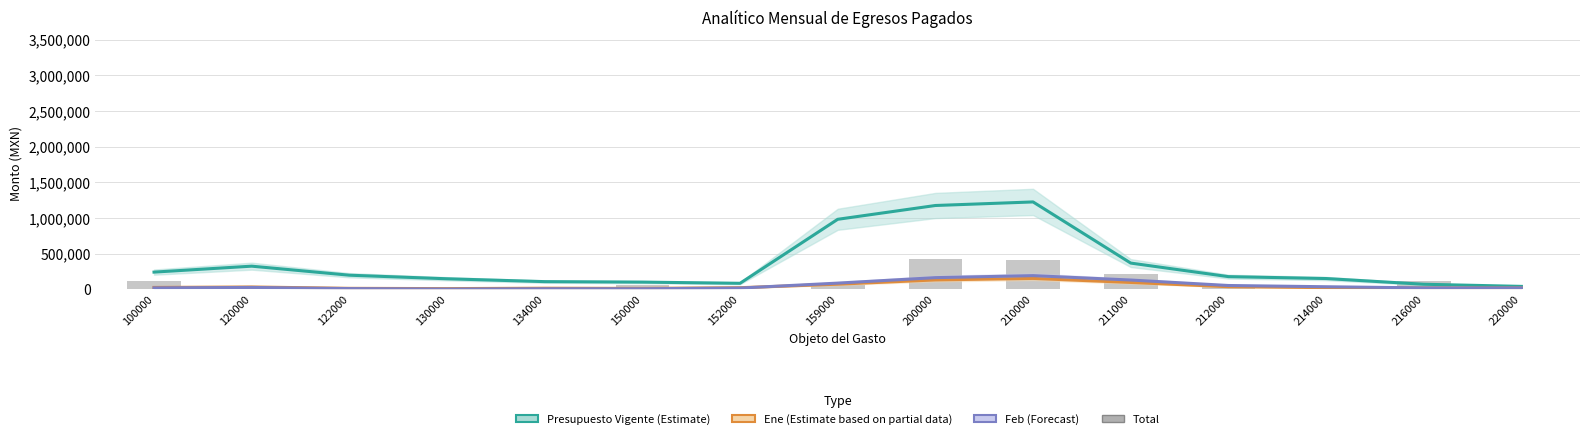

At how many categories does at least one series exceed 985489?

2